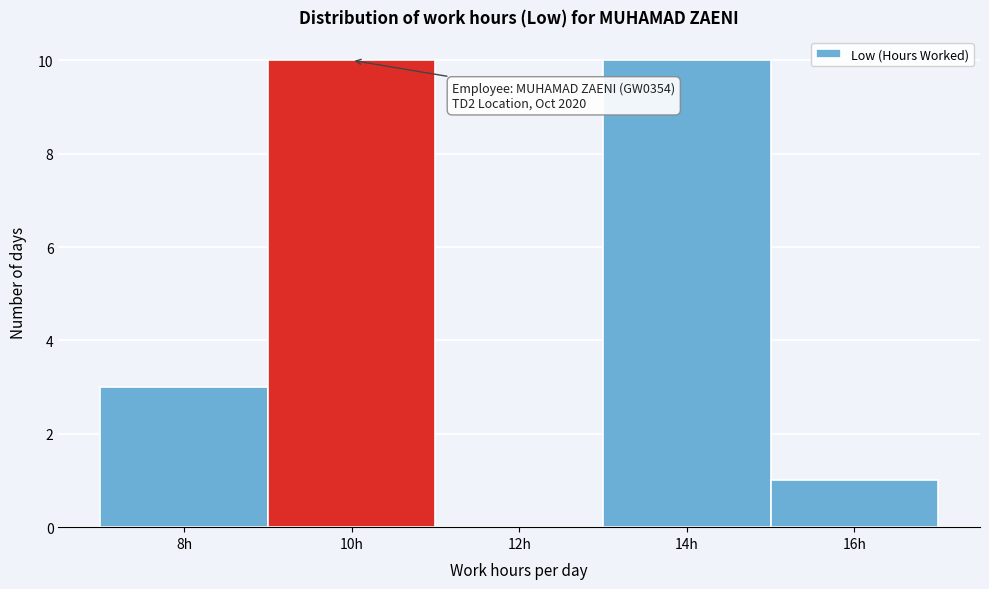

Reading right to left, list all the values displayed in this chart.

16h=1	14h=10	12h=0	10h=10	8h=3